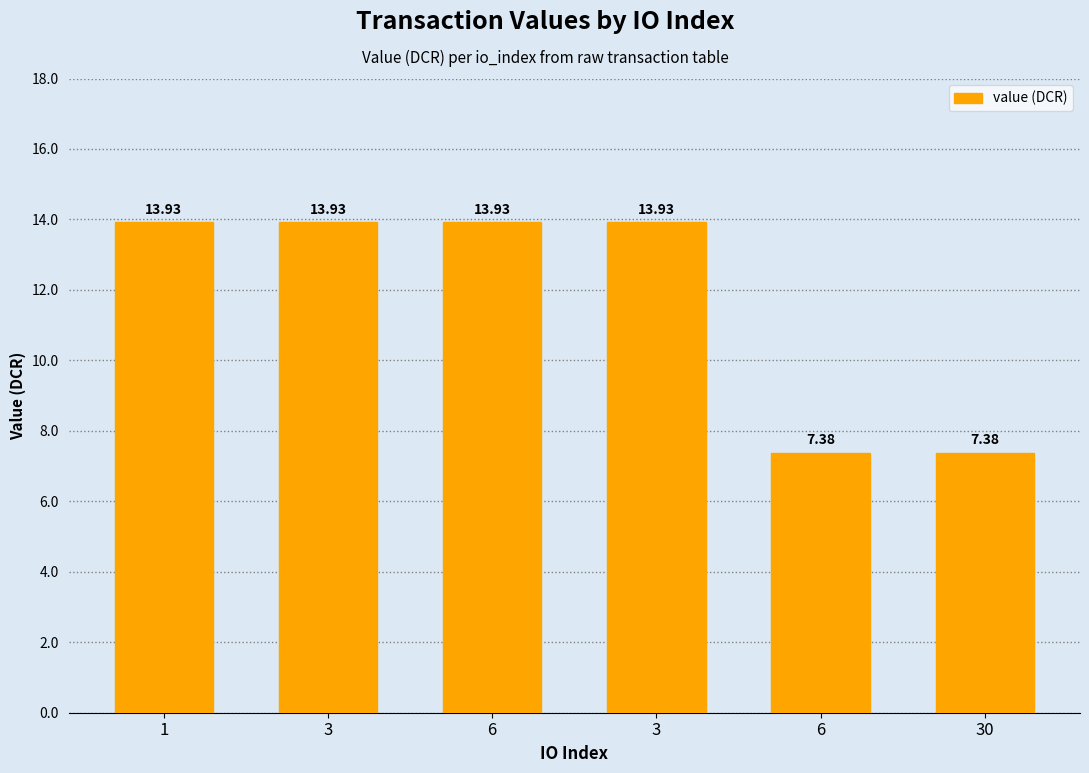

What is the minimum value shown in the chart?

7.4